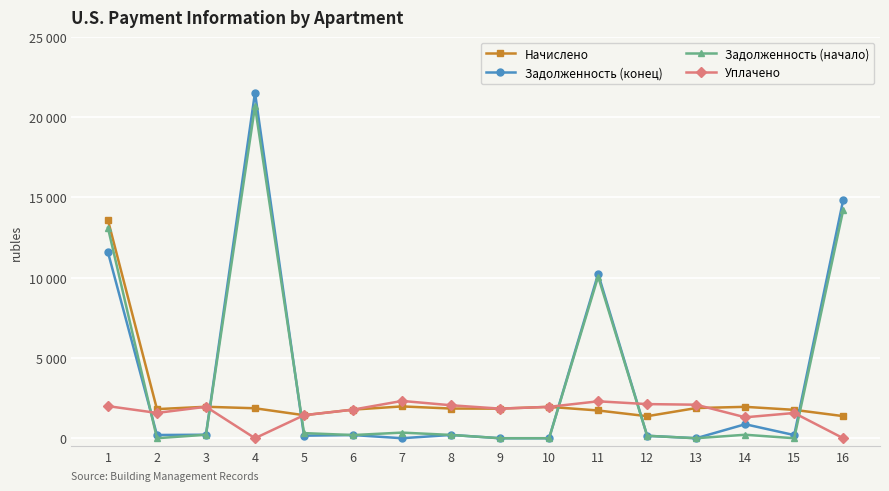

At which category is the sum across all series the highest?

4